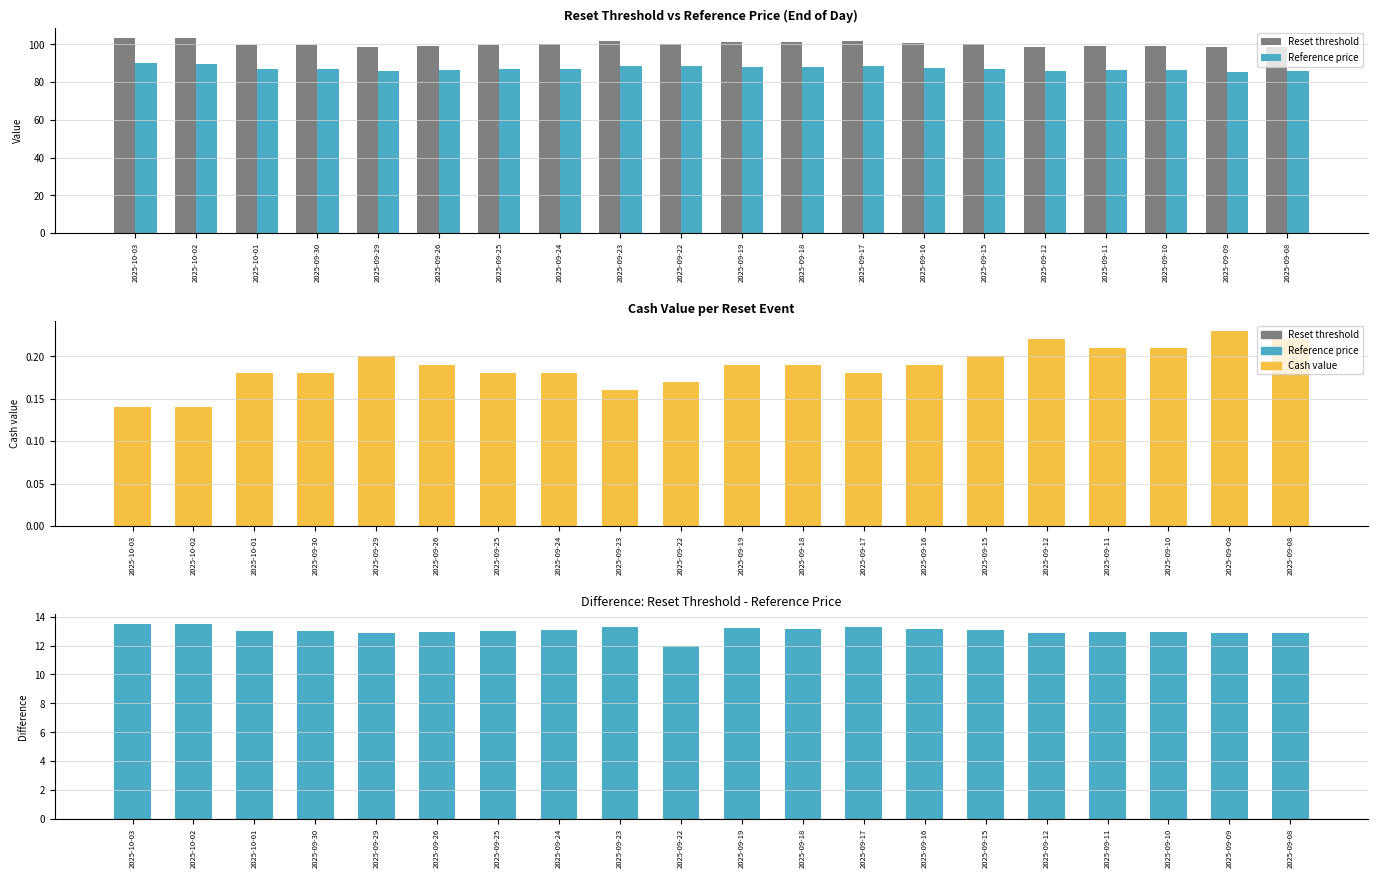

What is the difference between the Difference (Reset threshold - Reference price) values at 2025-09-18 and 2025-09-24?

0.1